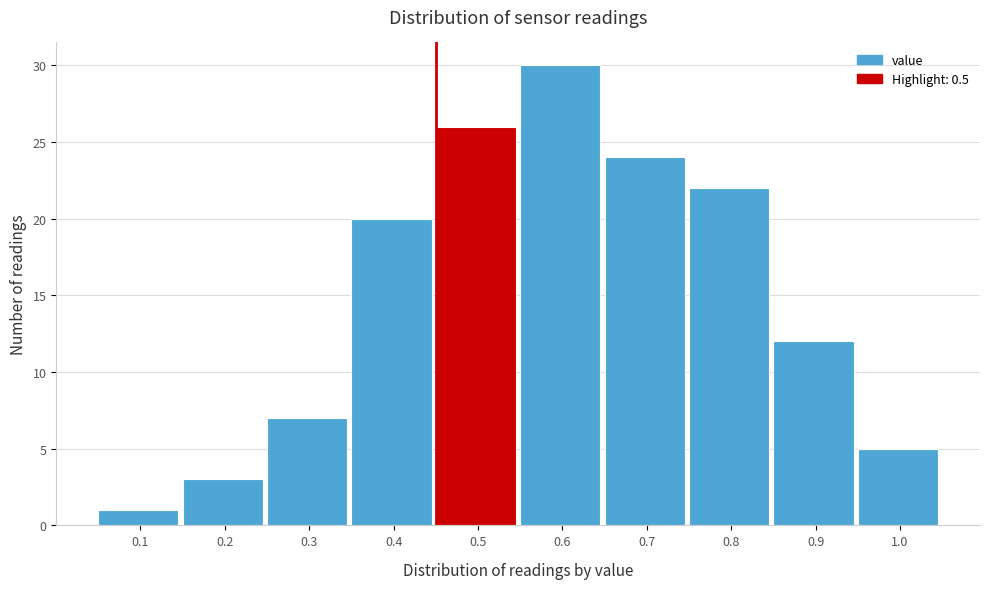

Reading left to right, list all the values displayed in this chart.

1	3	7	20	26	30	24	22	12	5